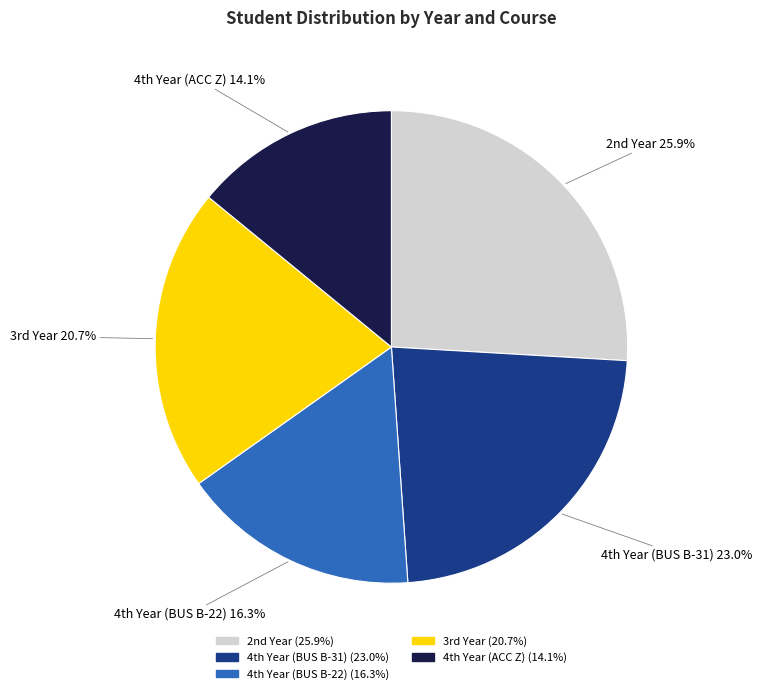

Count the number of slices in the pie.

5